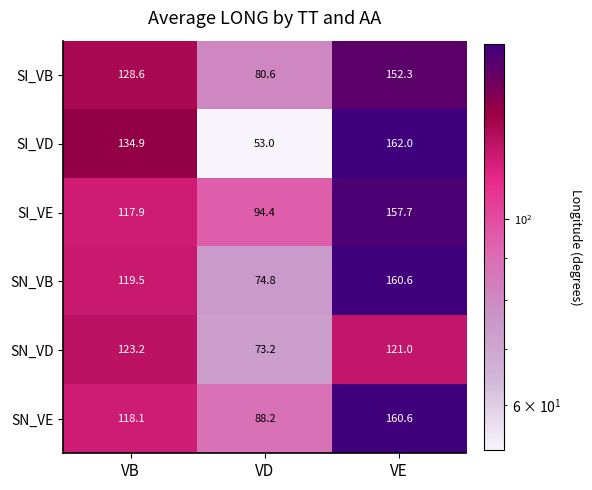

At which category does the chart reach its peak across all series?

VE